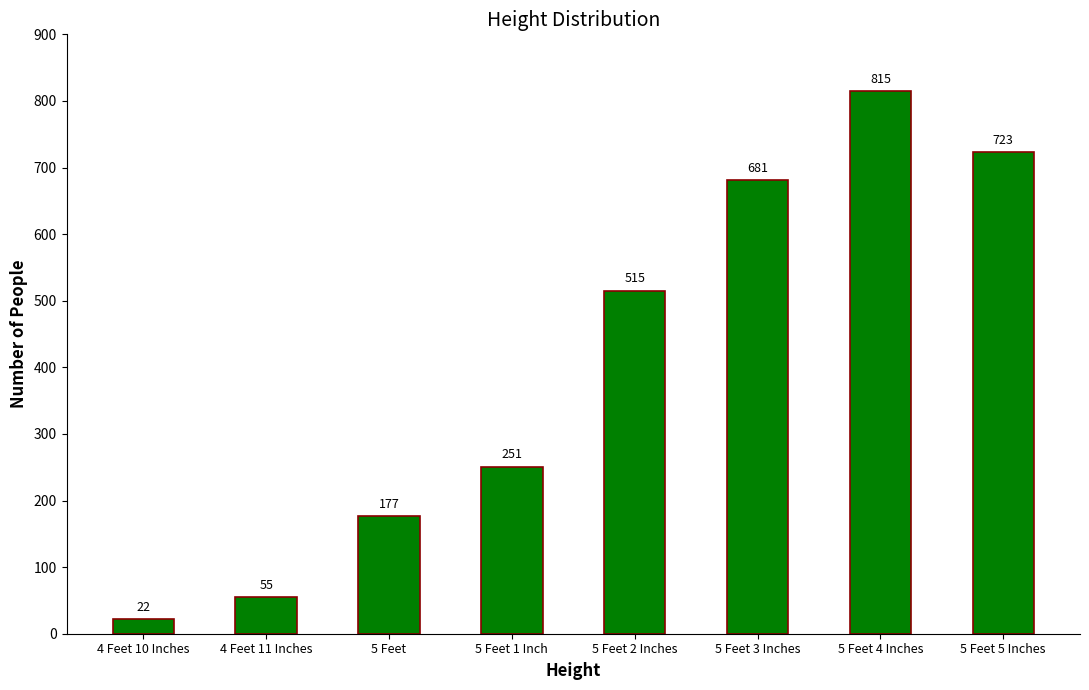

What is the smallest value displayed?

22